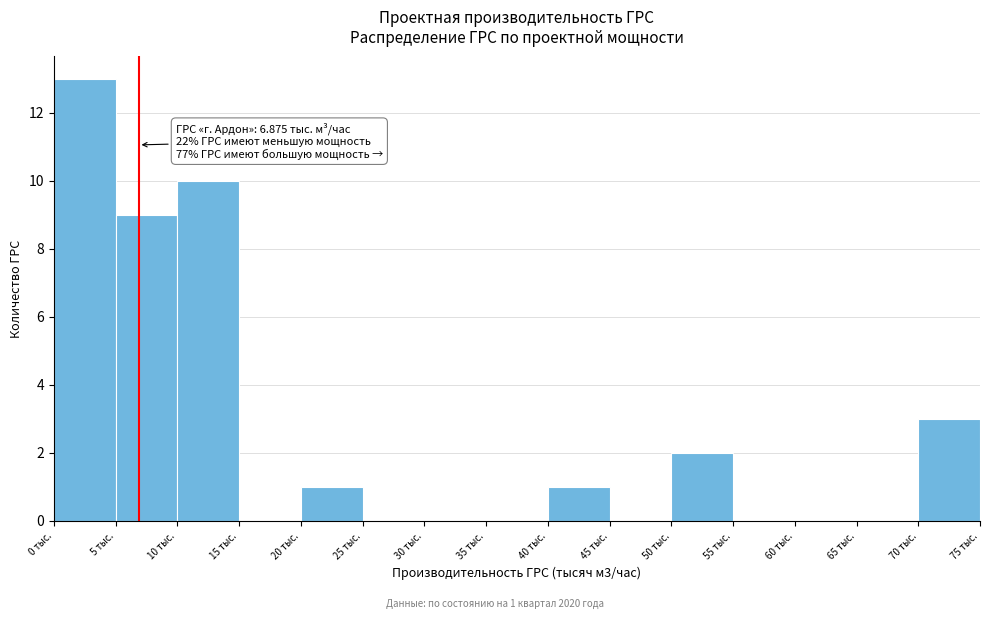

Which range on the x-axis has the tallest bar?

0 to 5